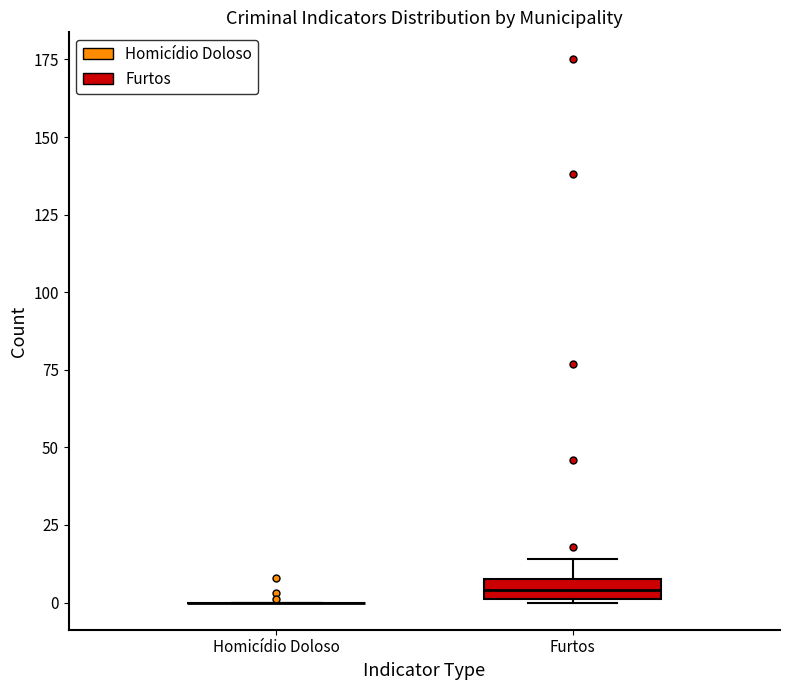

Which box is the tallest, from its lower edge to its upper edge?

Furtos